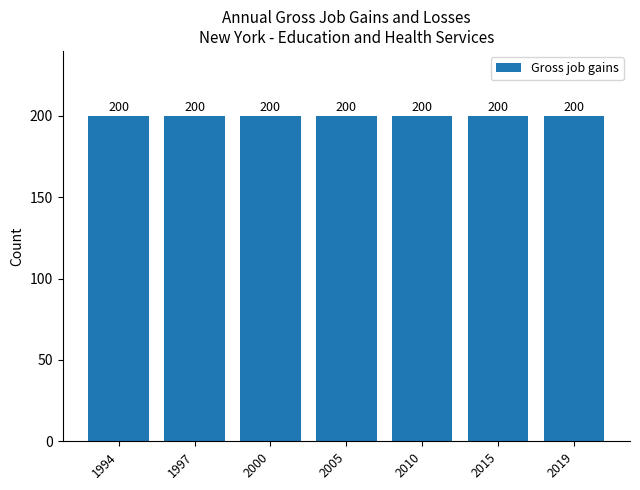

What value does the Gross job gains series have at 2005?

200